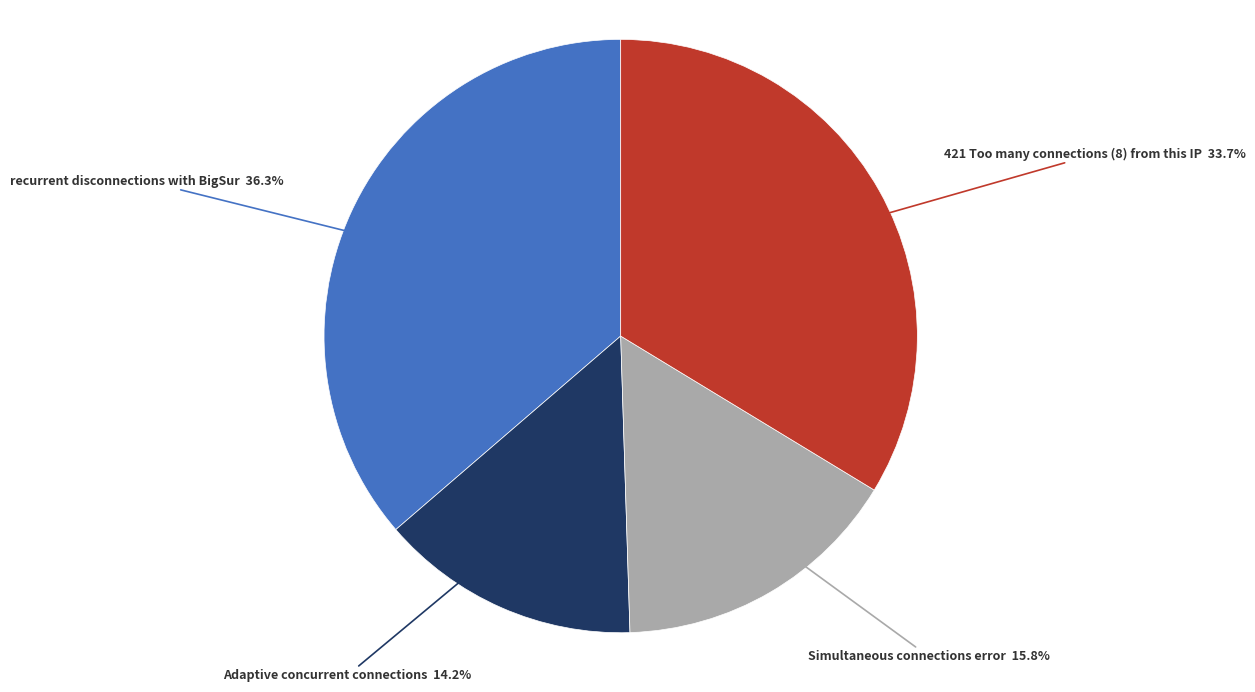

What percentage do recurrent disconnections with BigSur and 421 Too many connections (8) from this IP together represent?

70.0%